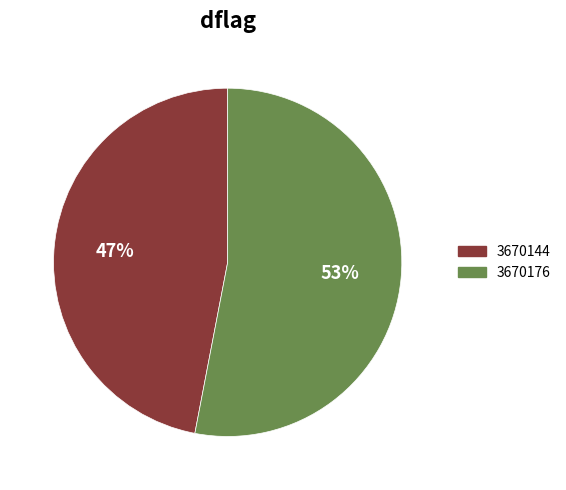

Is the sum of 3670176 and 3670144 greater than half?

Yes